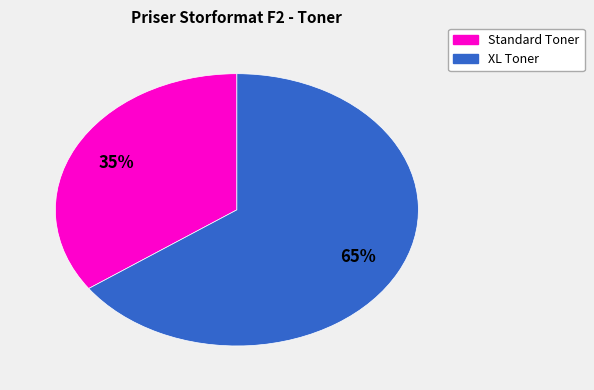

Is there a majority slice in this chart?

Yes